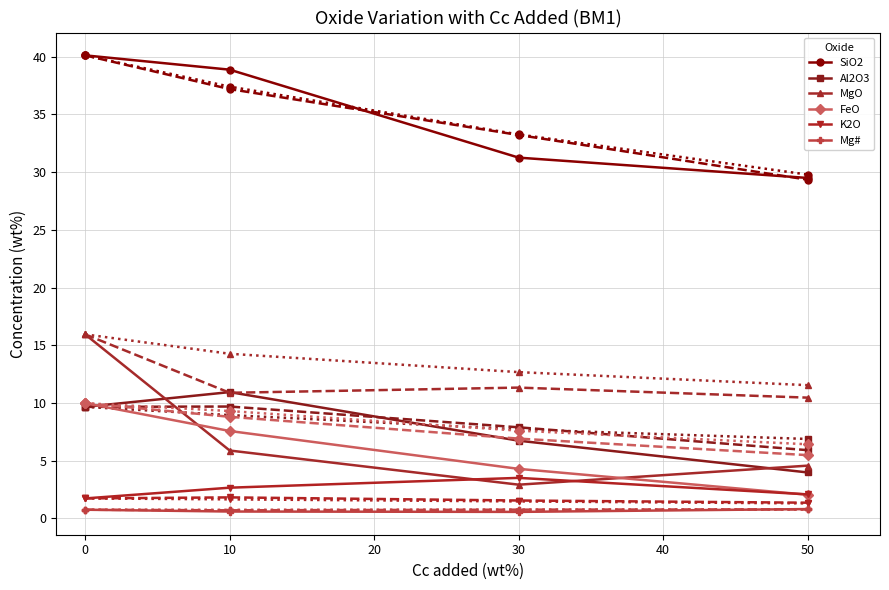

What is the greatest value displayed?

40.1